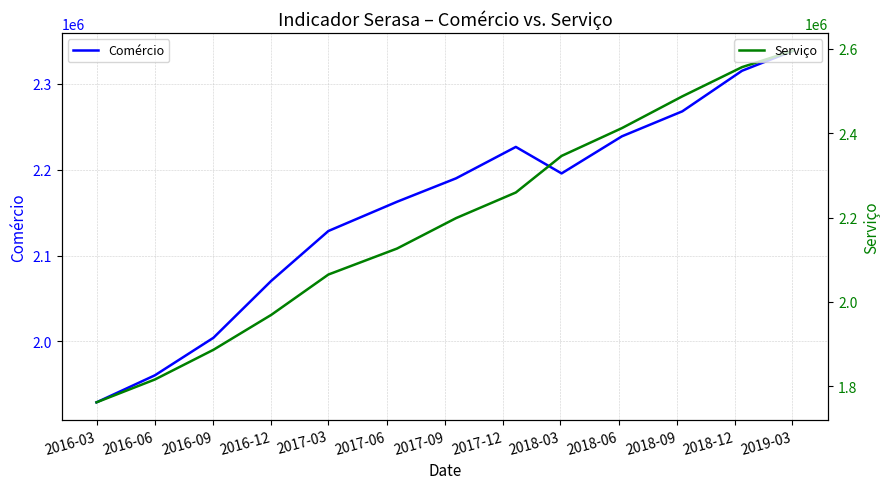

What is the difference between the second highest and second lowest values in the Comércio series?

354842.1